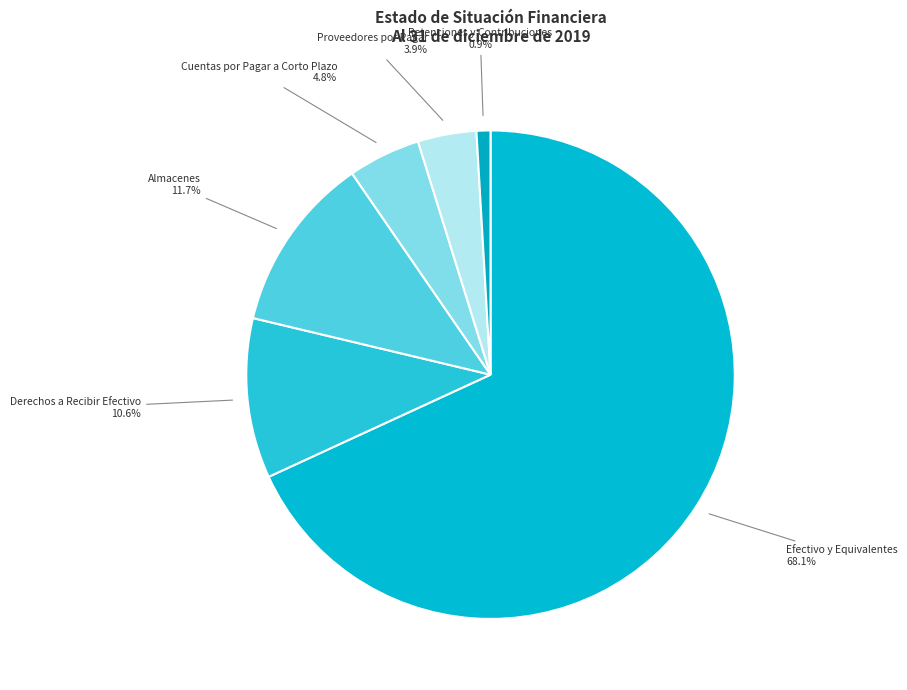

Is it true that Almacenes is 22% of the pie?

False